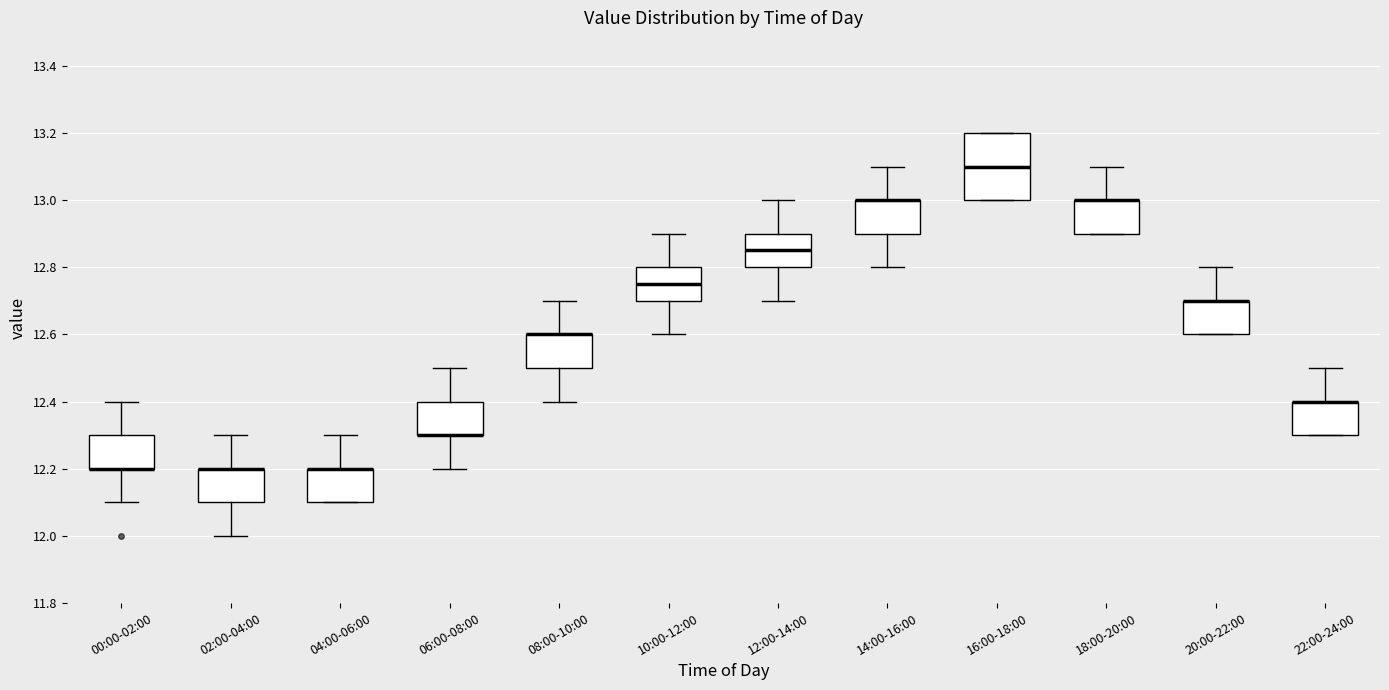

Where does the lower whisker of the box for 08:00-10:00 end on the y-axis? The values are not printed on the chart, so give them approximately, as read against the axis.

12.40